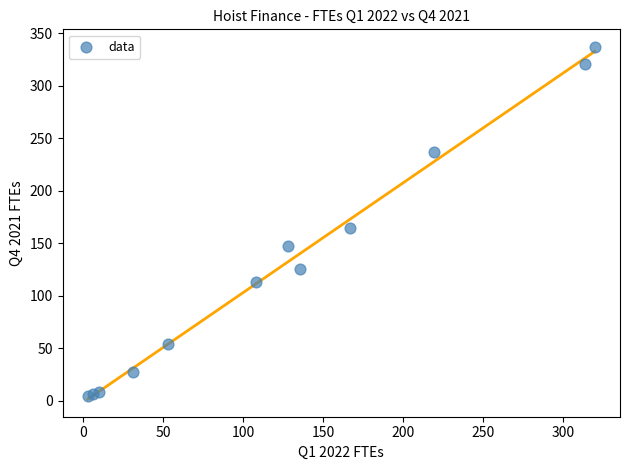

What Y value in the scatter plot is closest to 170?

164.9